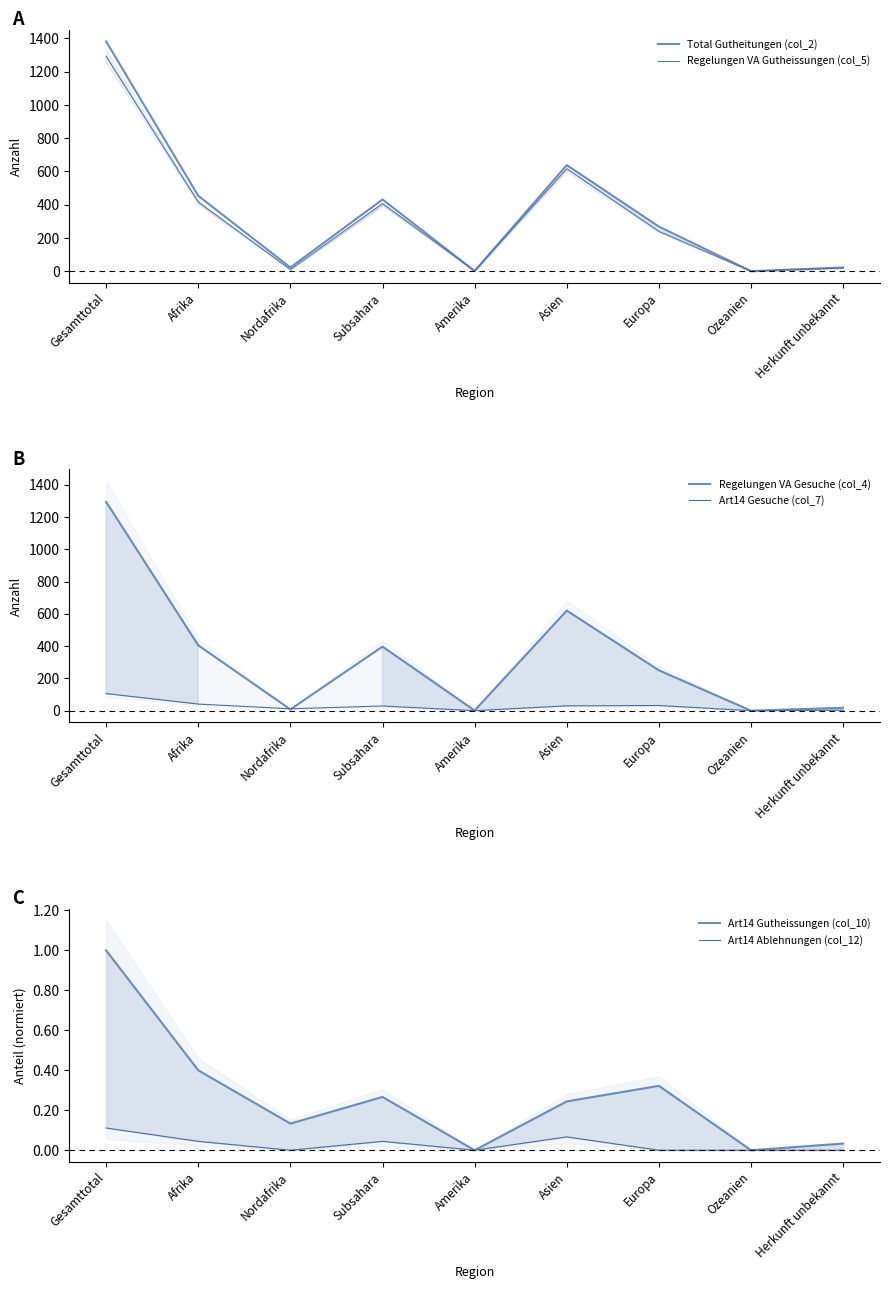

Reading right to left, list all the values displayed in this chart.

Total Gutheitungen (col_2): 22.0	0.0	268.0	638.0	1.0	431.0	22.0	453.0	1382.0
Regelungen VA Gutheissungen (col_5): 19.0	0.0	239.0	616.0	1.0	407.0	10.0	417.0	1292.0
Regelungen VA Gesuche (col_4): 18.0	0.0	250.0	620.0	1.0	397.0	8.0	405.0	1294.0
Art14 Gesuche (col_7): 3.0	0.0	32.0	30.0	0.0	29.0	12.0	41.0	106.0
Art14 Gutheissungen (col_10): 0.0	0.0	0.3	0.2	0.0	0.3	0.1	0.4	1.0
Art14 Ablehnungen (col_12): 0.0	0.0	0.0	0.1	0.0	0.0	0.0	0.0	0.1